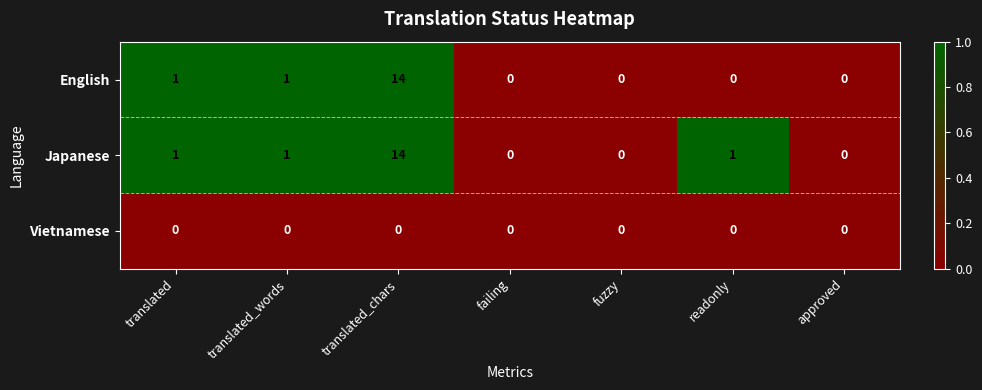

At which category is the sum across all series the highest?

translated_chars